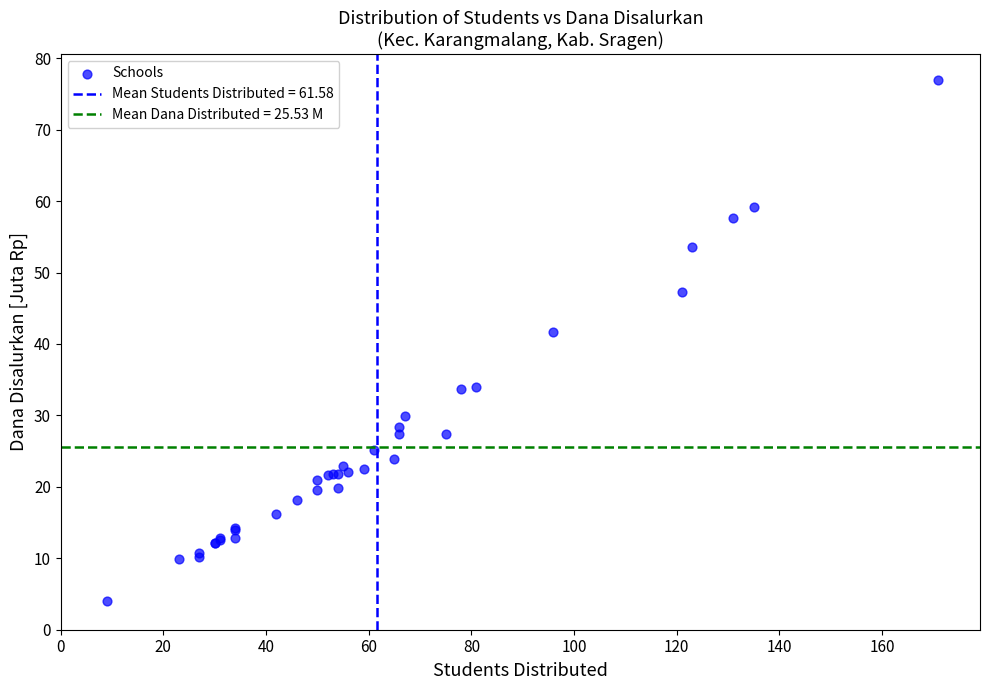

What Y value in the scatter plot is closest to 40?

41.6